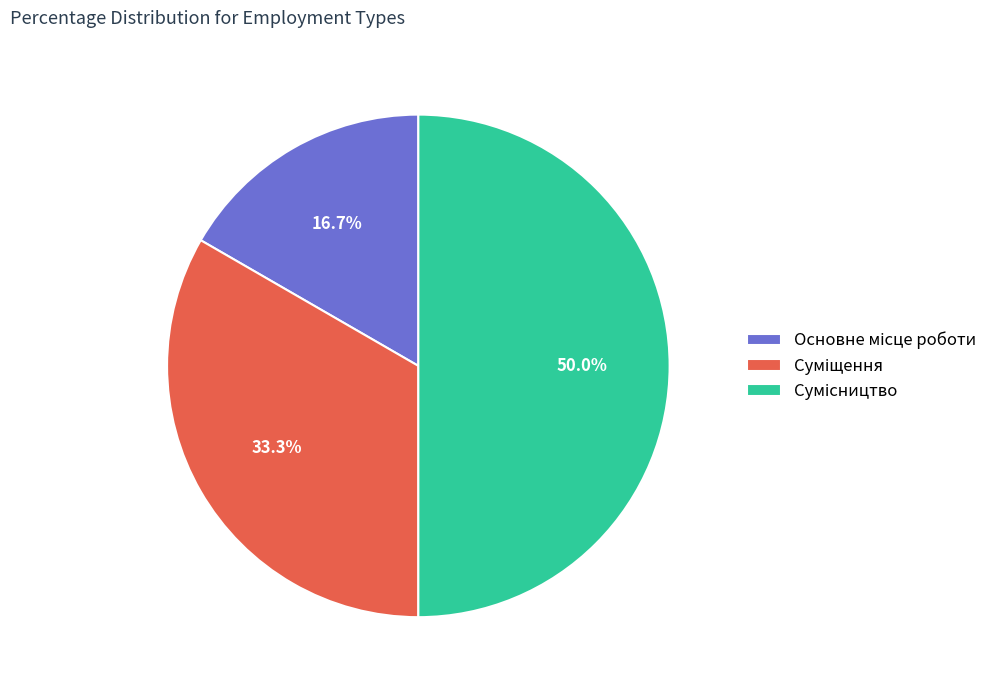

How many segments does this pie chart have?

3